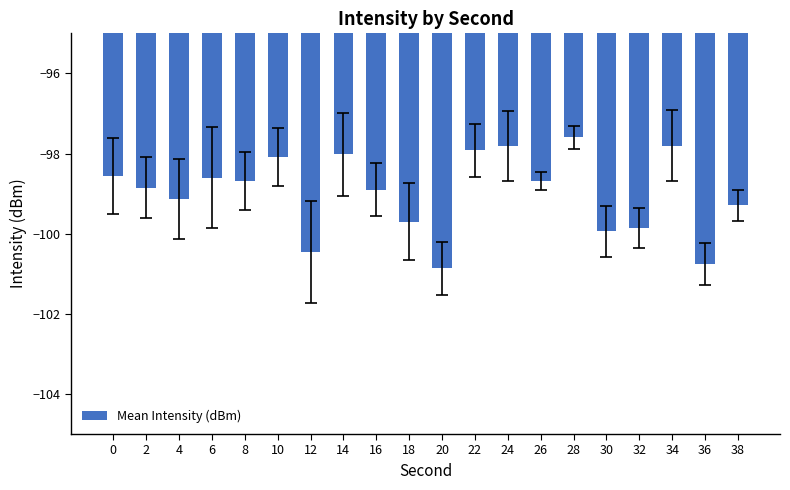

What is the smallest value displayed?

-100.9